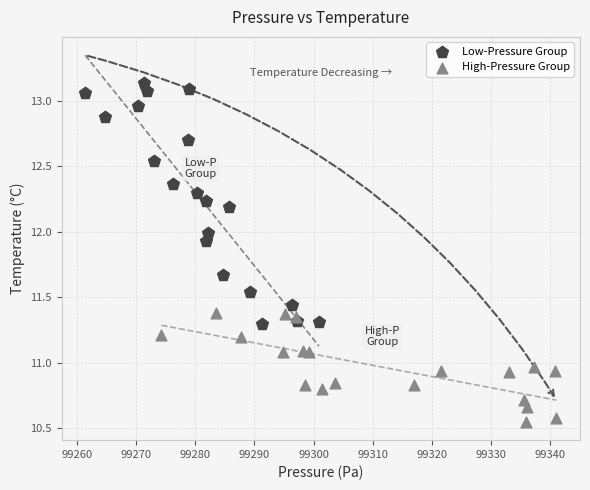

Which series has the largest Y range (max minus min)?

Low-Pressure Group